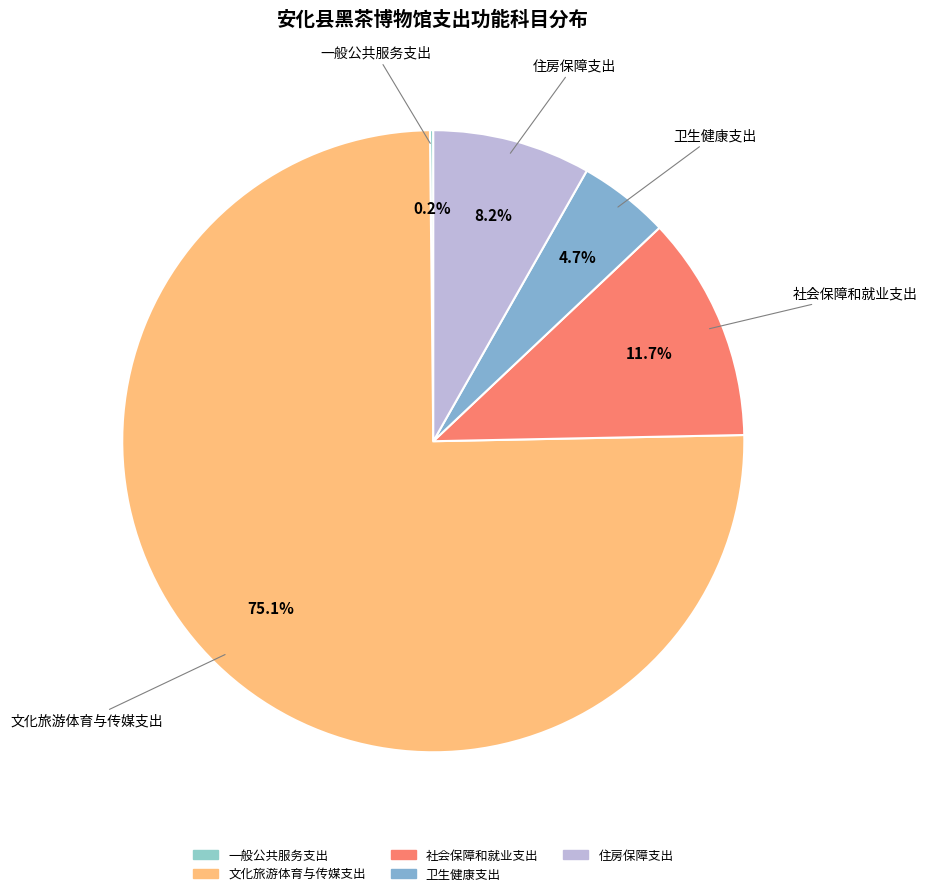

To the nearest percent, what percentage of the pie is 卫生健康支出?

5%